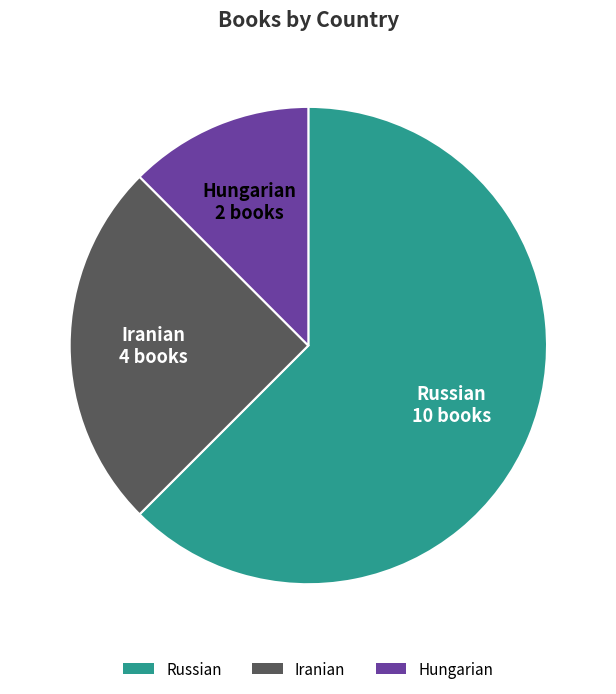

Does Russian account for over 50% of the chart?

Yes